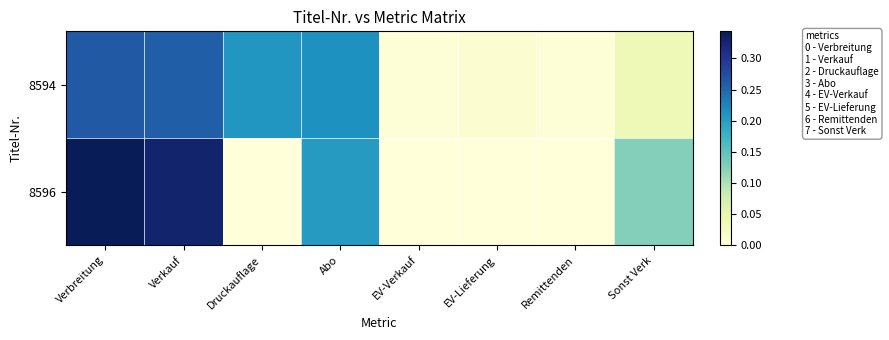

Between Druckauflage and EV-Verkauf, which series saw the biggest shift?

8594